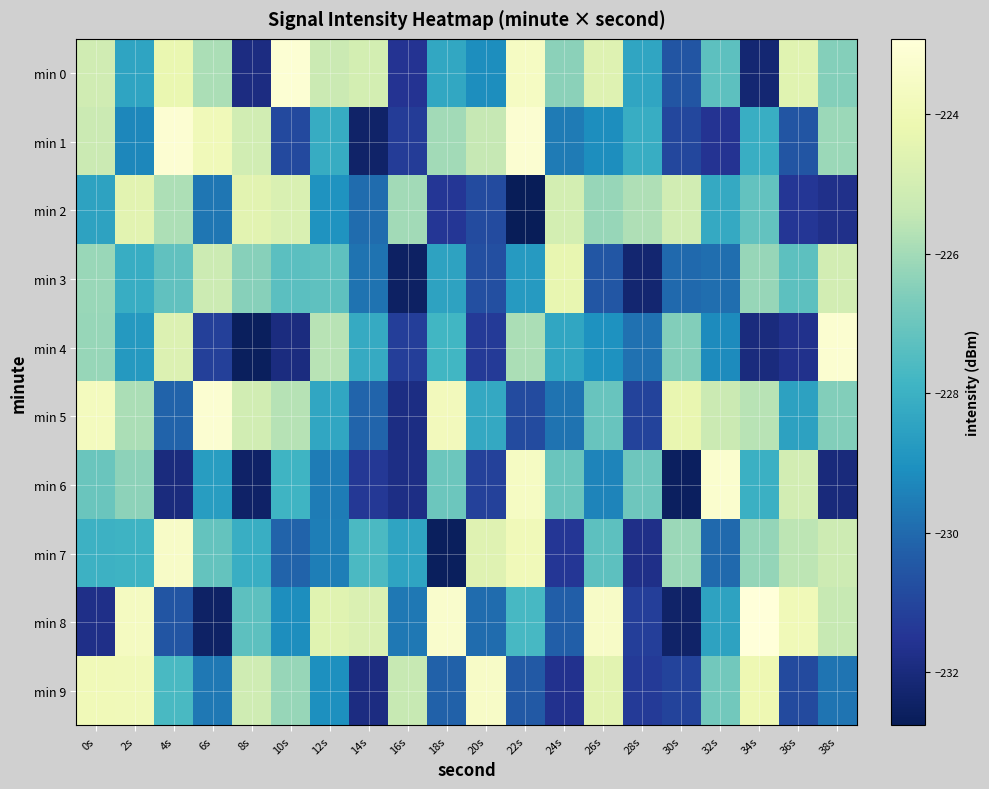

Reading right to left, extract all data points from this chart.

min 0: 38s=-226.5	36s=-224.6	34s=-232.2	32s=-227.3	30s=-230.6	28s=-228.4	26s=-224.6	24s=-226.4	22s=-223.6	20s=-229.1	18s=-228.3	16s=-231.6	14s=-225.0	12s=-225.2	10s=-223.1	8s=-231.9	6s=-225.9	4s=-224.3	2s=-228.5	0s=-225.1
min 1: 38s=-226.1	36s=-230.6	34s=-228.1	32s=-231.5	30s=-230.9	28s=-228.1	26s=-229.1	24s=-229.6	22s=-223.2	20s=-225.4	18s=-226.0	16s=-231.3	14s=-232.4	12s=-228.2	10s=-230.9	8s=-225.1	6s=-223.9	4s=-223.1	2s=-229.3	0s=-225.3
min 2: 38s=-231.7	36s=-231.4	34s=-227.2	32s=-228.3	30s=-225.0	28s=-225.8	26s=-226.2	24s=-225.0	22s=-232.8	20s=-230.8	18s=-231.4	16s=-226.0	14s=-230.0	12s=-229.0	10s=-224.8	8s=-224.5	6s=-229.7	4s=-225.8	2s=-224.5	0s=-228.5
min 3: 38s=-225.0	36s=-227.3	34s=-226.2	32s=-229.9	30s=-230.0	28s=-232.3	26s=-230.5	24s=-224.3	22s=-228.8	20s=-230.7	18s=-228.5	16s=-232.5	14s=-229.8	12s=-227.2	10s=-227.3	8s=-226.5	6s=-225.2	4s=-227.2	2s=-228.1	0s=-226.2
min 4: 38s=-223.2	36s=-231.7	34s=-232.0	32s=-229.2	30s=-226.5	28s=-229.8	26s=-229.0	24s=-228.4	22s=-225.9	20s=-231.3	18s=-227.8	16s=-231.2	14s=-228.2	12s=-225.6	10s=-231.9	8s=-232.6	6s=-231.2	4s=-224.7	2s=-228.8	0s=-226.2
min 5: 38s=-226.6	36s=-228.5	34s=-225.6	32s=-225.3	30s=-224.3	28s=-231.1	26s=-227.0	24s=-229.8	22s=-230.8	20s=-228.3	18s=-223.8	16s=-231.9	14s=-230.1	12s=-228.3	10s=-225.7	8s=-225.1	6s=-223.1	4s=-230.2	2s=-225.8	0s=-223.8
min 6: 38s=-232.0	36s=-225.0	34s=-228.0	32s=-223.3	30s=-232.6	28s=-226.9	26s=-229.4	24s=-227.0	22s=-223.6	20s=-231.1	18s=-227.0	16s=-231.8	14s=-231.4	12s=-229.5	10s=-227.9	8s=-232.4	6s=-228.7	4s=-232.0	2s=-226.3	0s=-227.0
min 7: 38s=-225.2	36s=-225.6	34s=-226.2	32s=-230.0	30s=-226.1	28s=-231.8	26s=-227.3	24s=-231.4	22s=-223.9	20s=-224.6	18s=-232.6	16s=-228.5	14s=-227.6	12s=-229.5	10s=-230.2	8s=-228.1	6s=-227.1	4s=-223.5	2s=-227.9	0s=-228.0
min 8: 38s=-225.4	36s=-223.9	34s=-222.9	32s=-228.5	30s=-232.4	28s=-231.2	26s=-223.5	24s=-230.3	22s=-227.7	20s=-229.9	18s=-223.3	16s=-229.7	14s=-224.8	12s=-224.5	10s=-229.1	8s=-227.3	6s=-232.5	4s=-230.5	2s=-223.7	0s=-231.8
min 9: 38s=-229.7	36s=-230.9	34s=-224.1	32s=-226.8	30s=-231.0	28s=-231.3	26s=-224.5	24s=-231.6	22s=-230.4	20s=-223.5	18s=-230.2	16s=-225.4	14s=-231.9	12s=-229.1	10s=-226.2	8s=-225.1	6s=-229.7	4s=-227.7	2s=-223.9	0s=-223.9